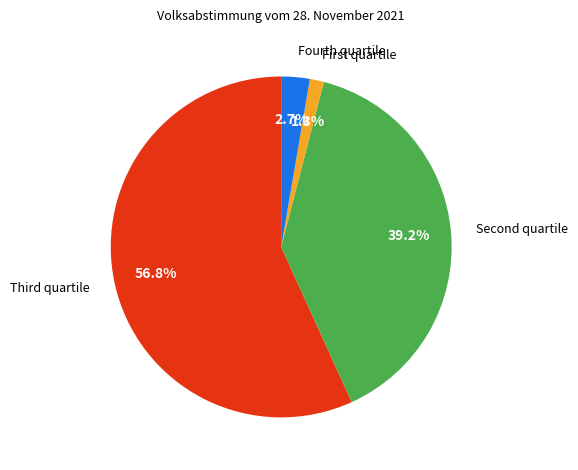

Is there a majority slice in this chart?

Yes